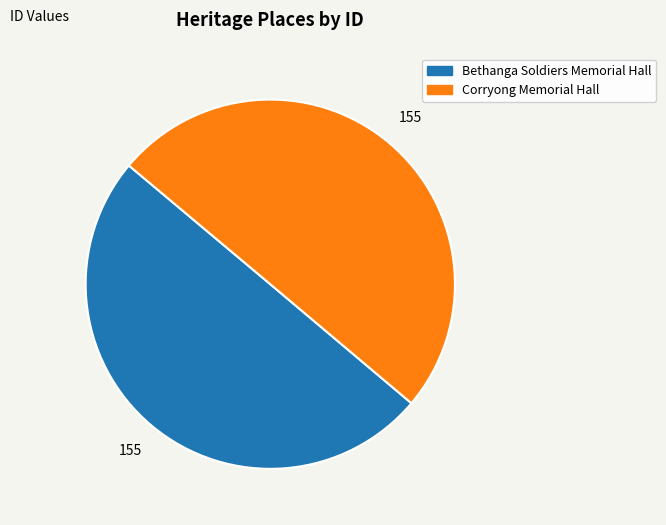

How many slices are in this pie chart?

2